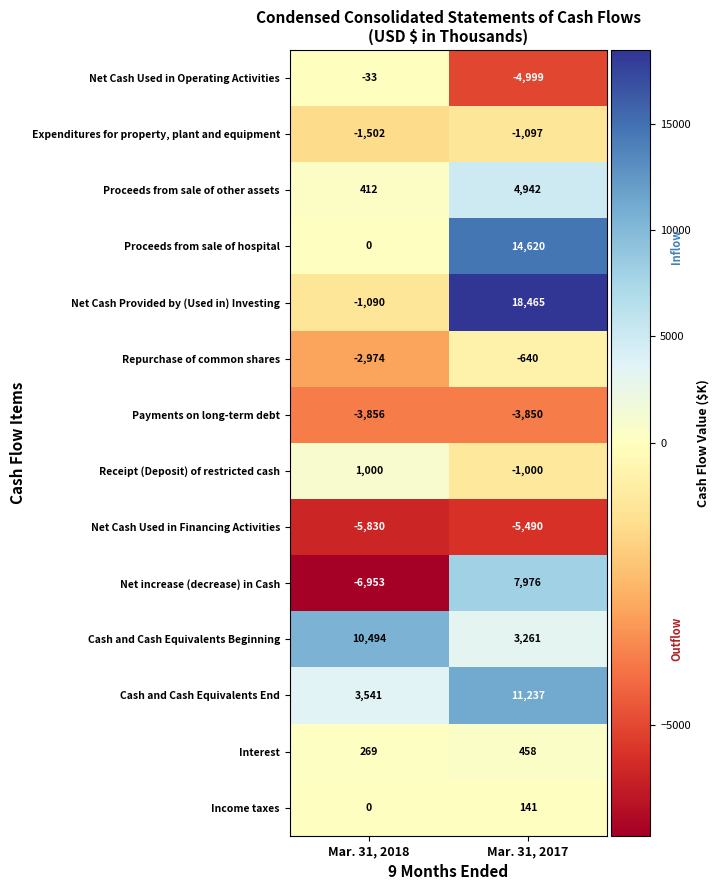

Reading left to right, list all the values displayed in this chart.

Net Cash Used in Operating Activities: Mar. 31, 2018=-33	Mar. 31, 2017=-4999
Expenditures for property, plant and equipment: Mar. 31, 2018=-1502	Mar. 31, 2017=-1097
Proceeds from sale of other assets: Mar. 31, 2018=412	Mar. 31, 2017=4942
Proceeds from sale of hospital: Mar. 31, 2018=0	Mar. 31, 2017=14620
Net Cash Provided by (Used in) Investing: Mar. 31, 2018=-1090	Mar. 31, 2017=18465
Repurchase of common shares: Mar. 31, 2018=-2974	Mar. 31, 2017=-640
Payments on long-term debt: Mar. 31, 2018=-3856	Mar. 31, 2017=-3850
Receipt (Deposit) of restricted cash: Mar. 31, 2018=1000	Mar. 31, 2017=-1000
Net Cash Used in Financing Activities: Mar. 31, 2018=-5830	Mar. 31, 2017=-5490
Net increase (decrease) in Cash: Mar. 31, 2018=-6953	Mar. 31, 2017=7976
Cash and Cash Equivalents Beginning: Mar. 31, 2018=10494	Mar. 31, 2017=3261
Cash and Cash Equivalents End: Mar. 31, 2018=3541	Mar. 31, 2017=11237
Interest: Mar. 31, 2018=269	Mar. 31, 2017=458
Income taxes: Mar. 31, 2018=0	Mar. 31, 2017=141